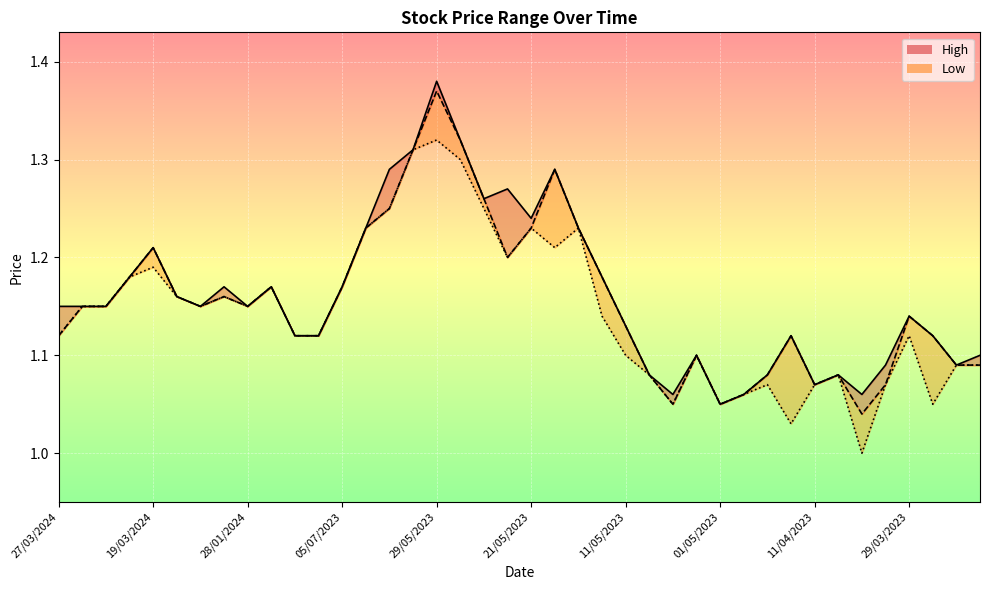

How many categories are shown in the chart?

40